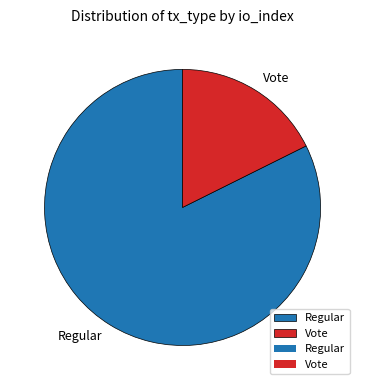

Is the sum of Vote and Regular greater than half?

Yes